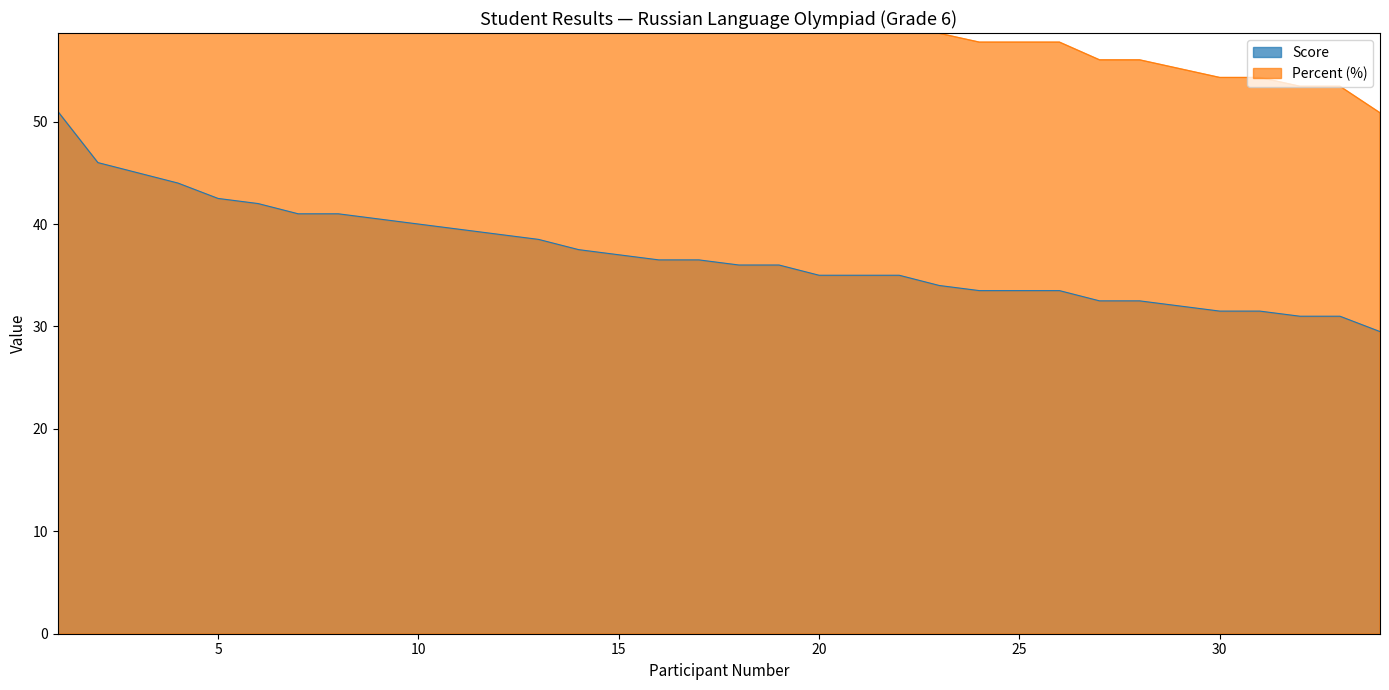

Reading left to right, extract all data points from this chart.

Score: 51.0	46.0	45.0	44.0	42.5	42.0	41.0	41.0	40.5	40.0	39.5	39.0	38.5	37.5	37.0	36.5	36.5	36.0	36.0	35.0	35.0	35.0	34.0	33.5	33.5	33.5	32.5	32.5	32.0	31.5	31.5	31.0	31.0	29.5
Percent: 87.9	79.3	77.6	75.9	73.3	72.4	70.7	70.7	69.8	69.0	68.1	67.2	66.4	64.7	63.8	62.9	62.9	62.1	62.1	60.3	60.3	60.3	58.6	57.8	57.8	57.8	56.0	56.0	55.2	54.3	54.3	53.5	53.5	50.9